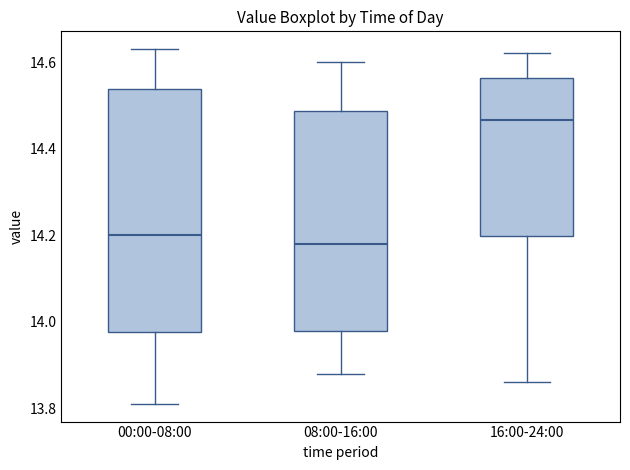

Reading left to right, transcribe this box plot: for each box, give where its median line is, the range the box spans, and where its two whiskers end, as read against the y-axis. The values are not printed on the chart, so give them approximately, as read against the axis.

00:00-08:00: median 14.20, box 13.98 to 14.54, whiskers 13.82 to 14.64
08:00-16:00: median 14.18, box 13.98 to 14.48, whiskers 13.88 to 14.60
16:00-24:00: median 14.46, box 14.20 to 14.56, whiskers 13.86 to 14.62